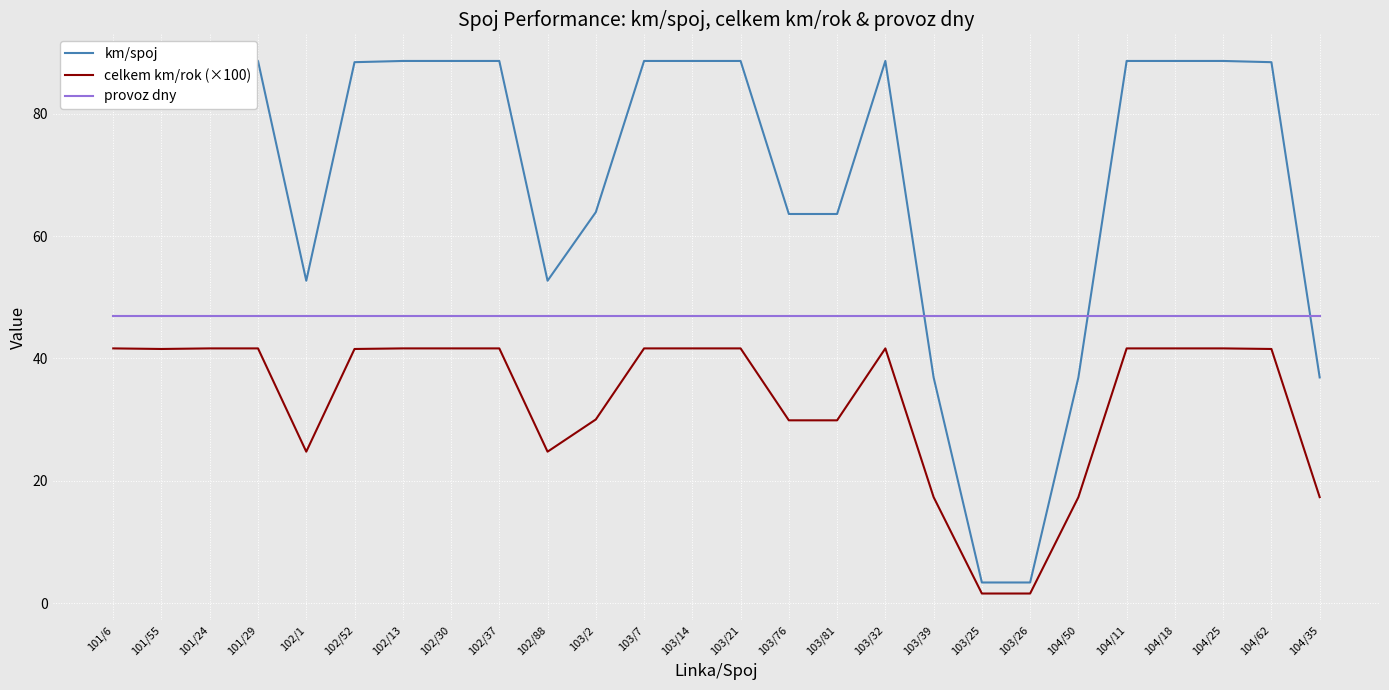

True or false: provoz dny and celkem km/rok (×100) intersect in this chart.

False